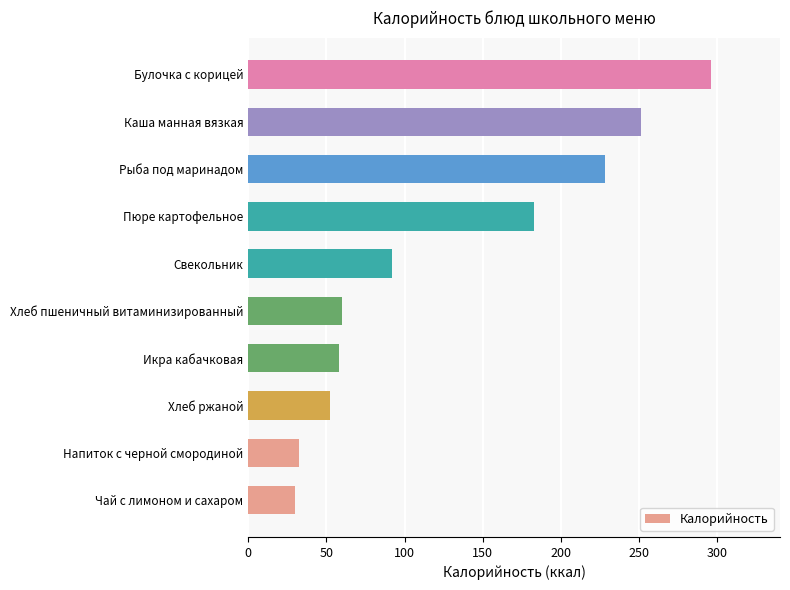

The chart shows a value of 141.3 at Свекольник. True or false?

False